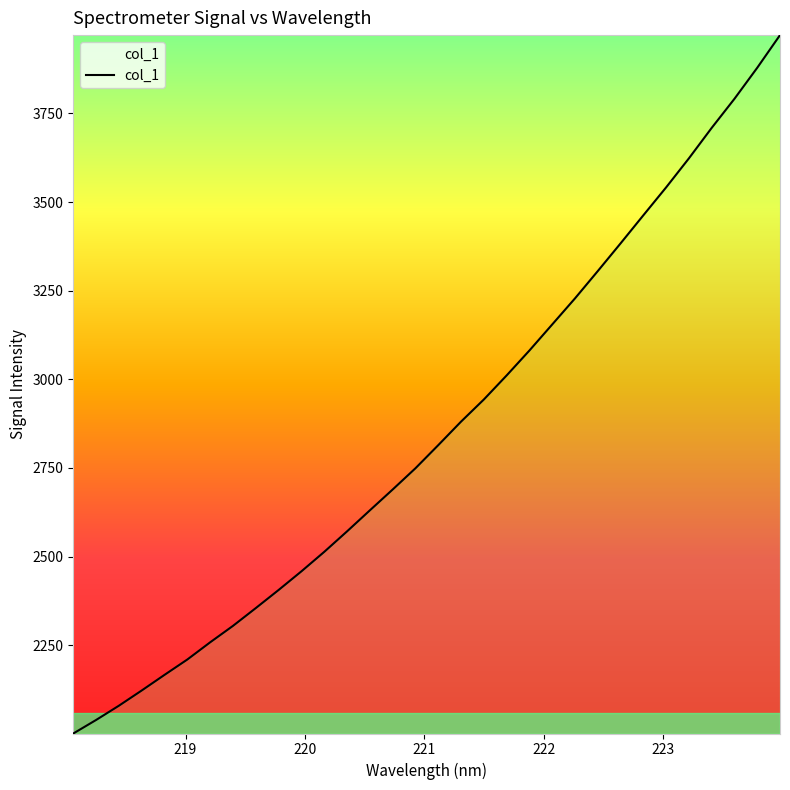

What is the minimum value shown in the chart?

2000.6